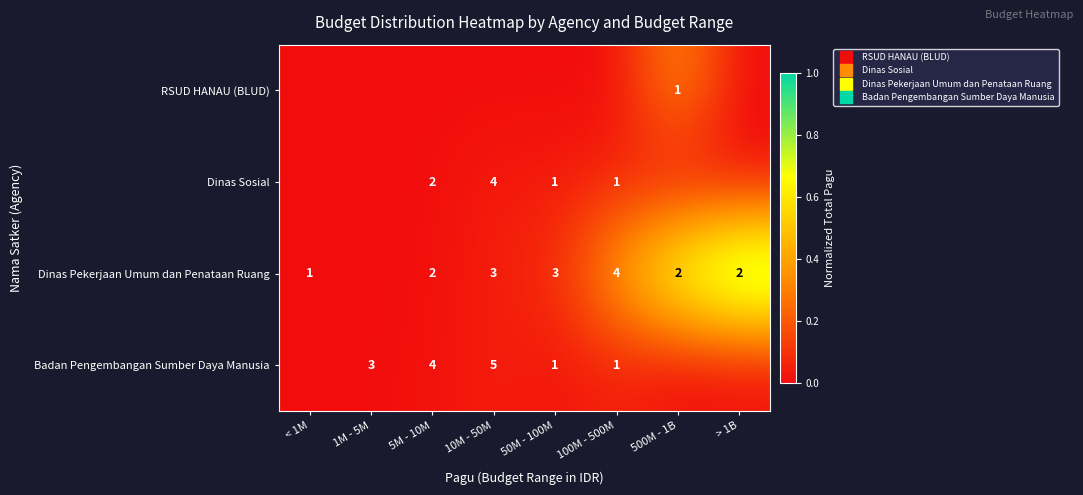

List the series in order of their peak value, lowest first.

Badan Pengembangan Sumber Daya Manusia, Dinas Sosial, RSUD HANAU (BLUD), Dinas Pekerjaan Umum dan Penataan Ruang